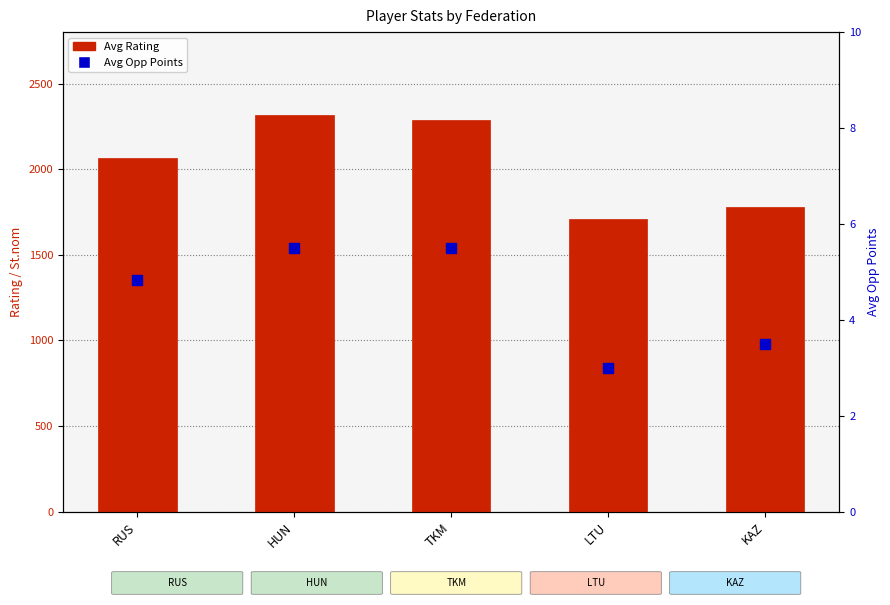

Which series contains the highest Y value?

Avg Rating